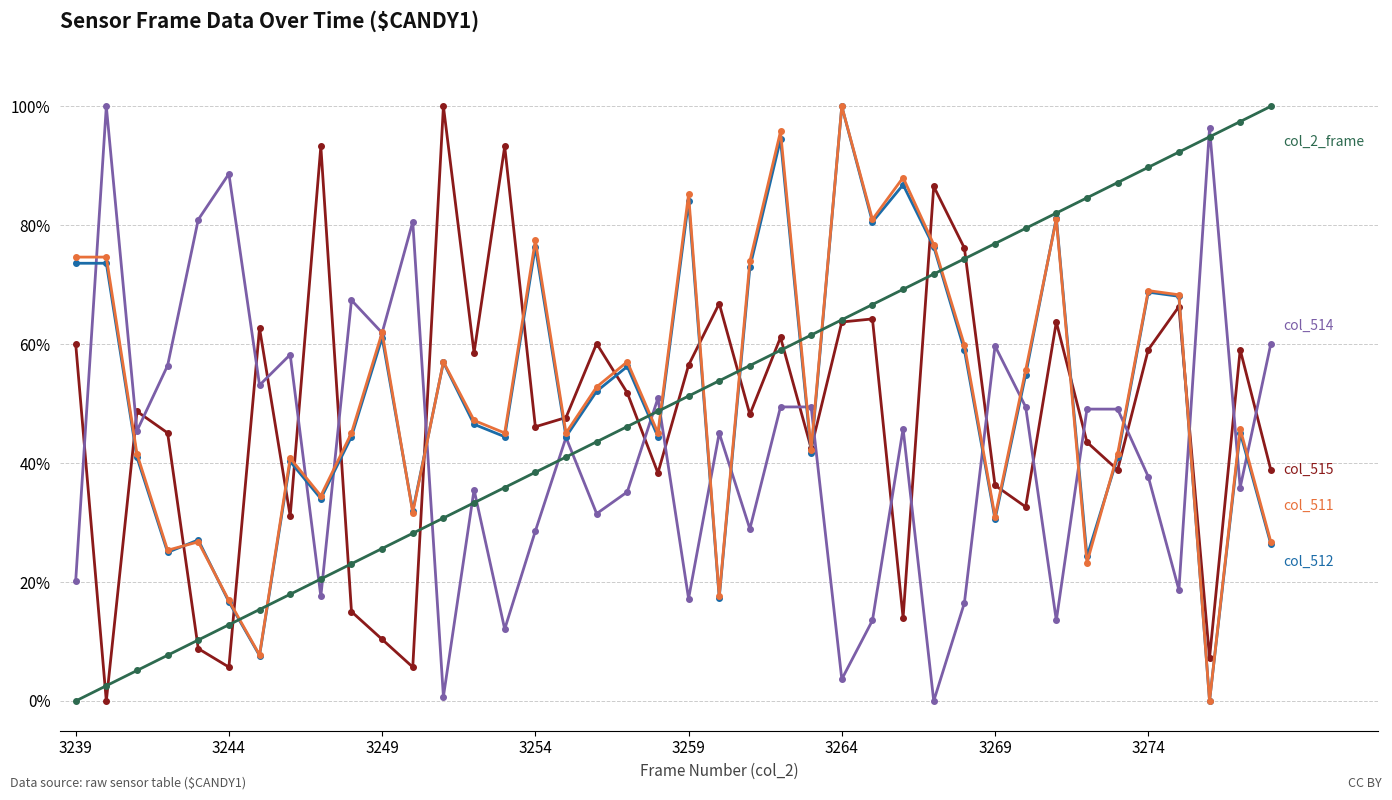

What is the greatest value displayed?

100.0